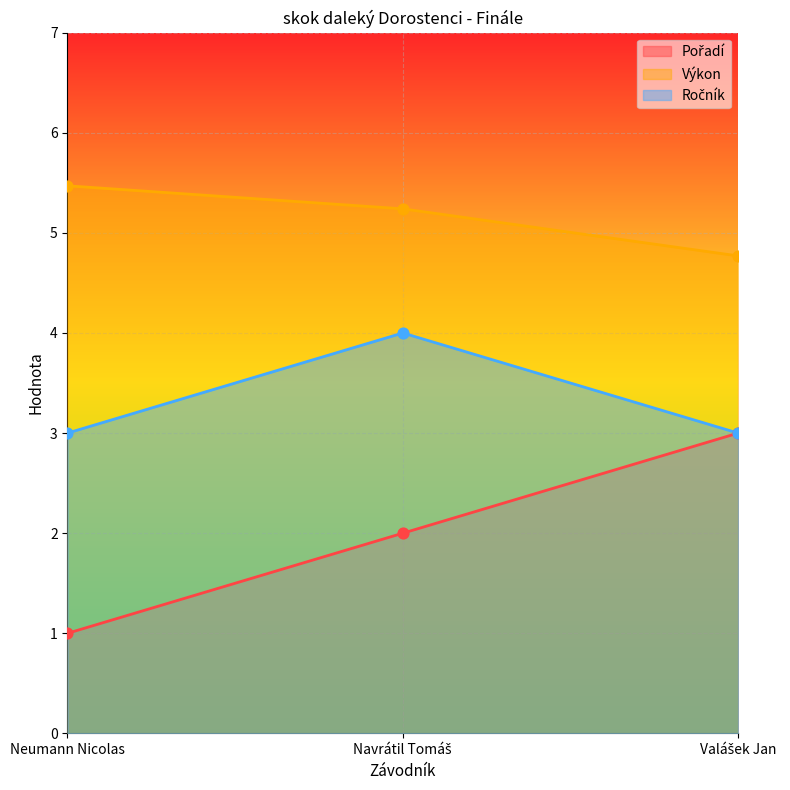

Which series has the largest Y range (max minus min)?

Pořadí